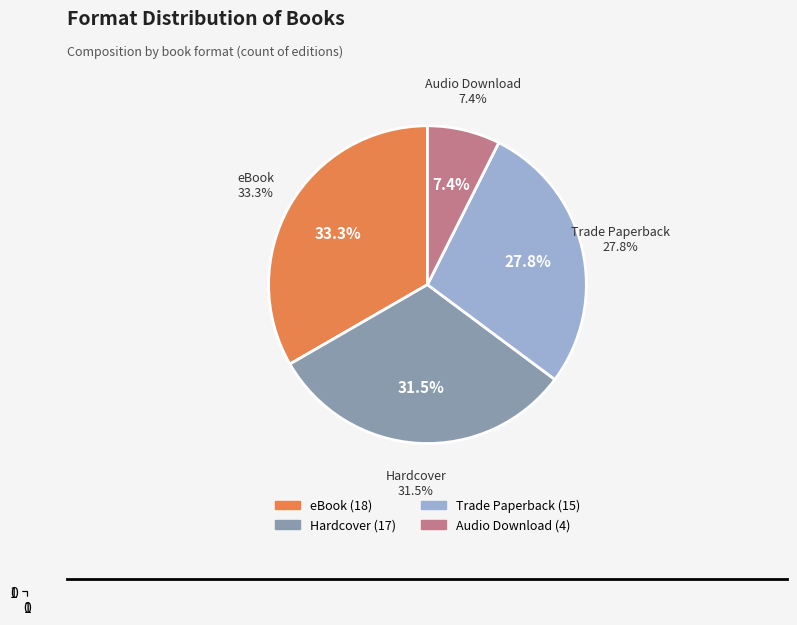

Is Audio Download the majority of the pie?

No